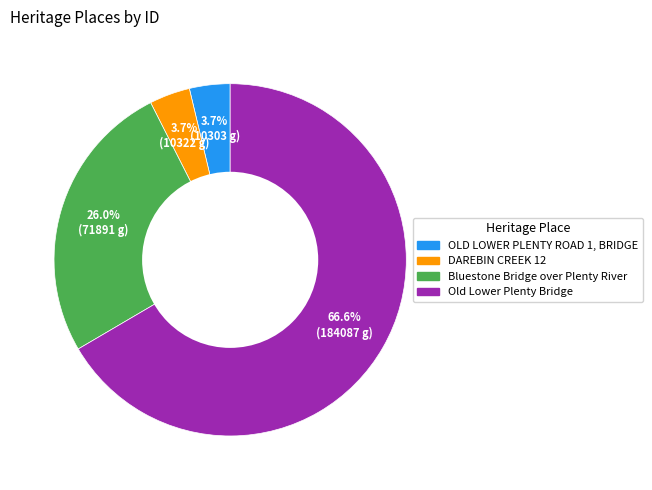

Which category has the biggest portion of the pie?

Old Lower Plenty Bridge